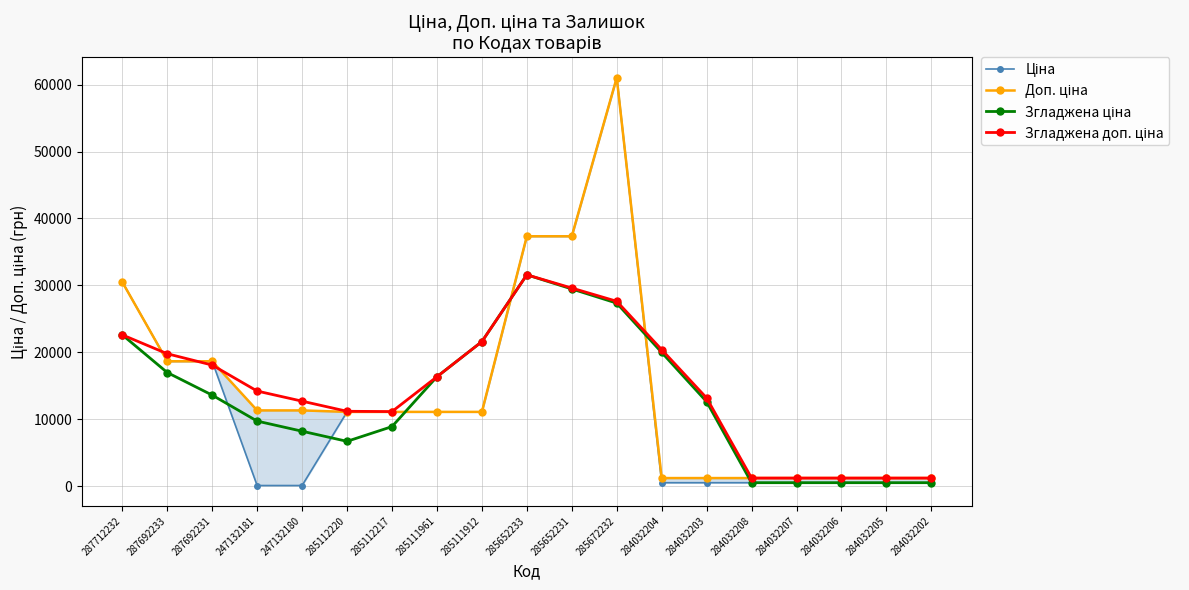

What is the average value of the Доп. ціна series?

14698.9